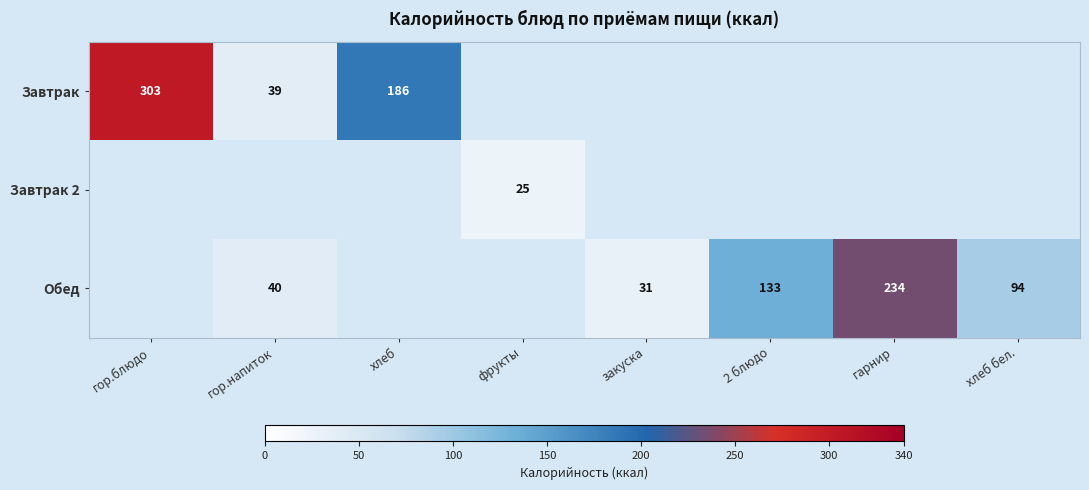

The value of Завтрак 2 at фрукты is 8. True or false?

False